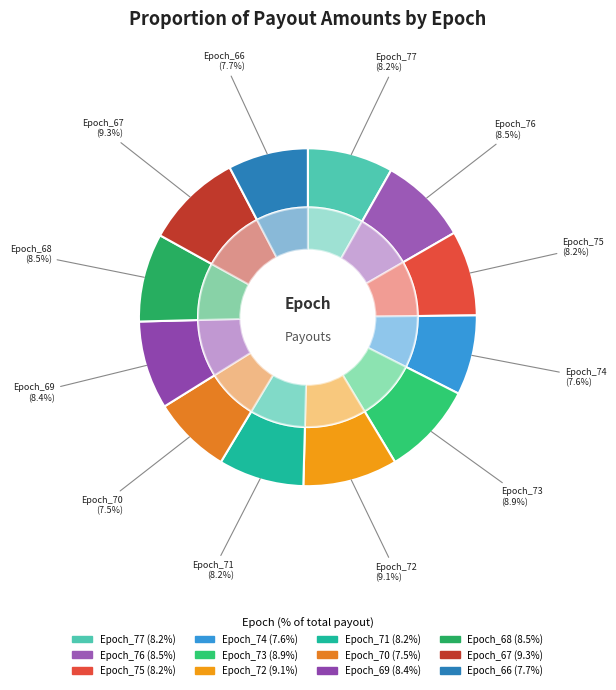

To the nearest percent, what is the combined percentage of Epoch_71 and Epoch_76?

17%